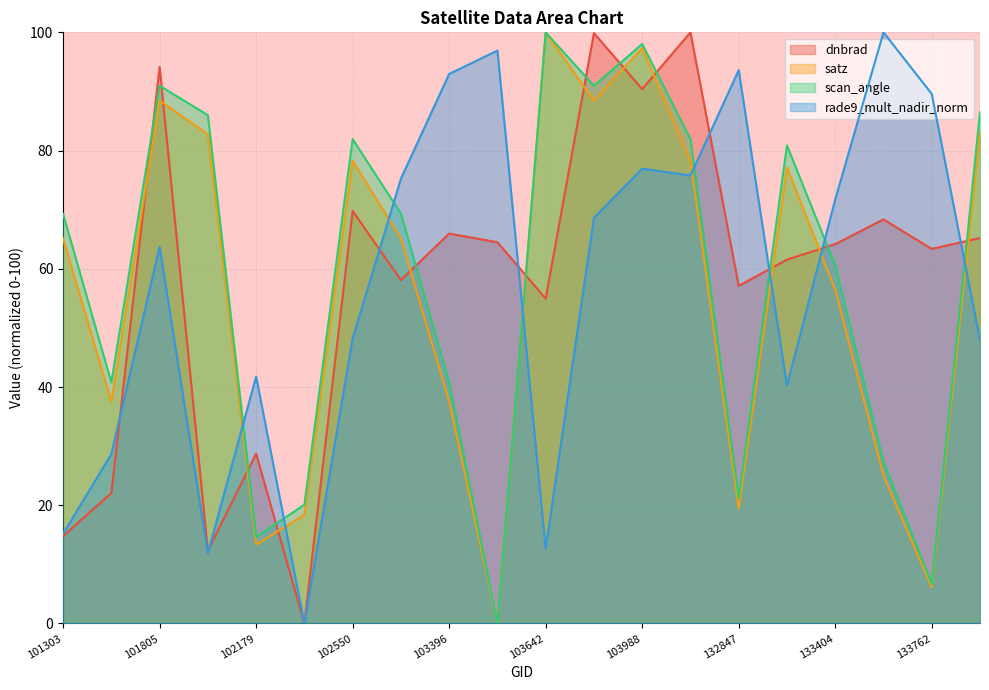

Count the number of data series in this chart.

4